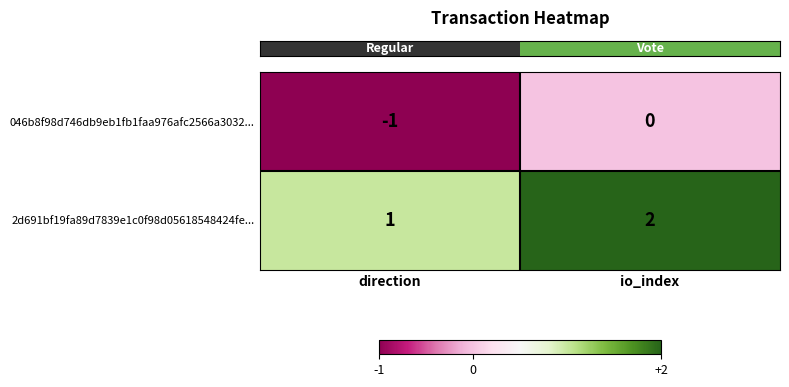

At how many categories does at least one series exceed 0?

2